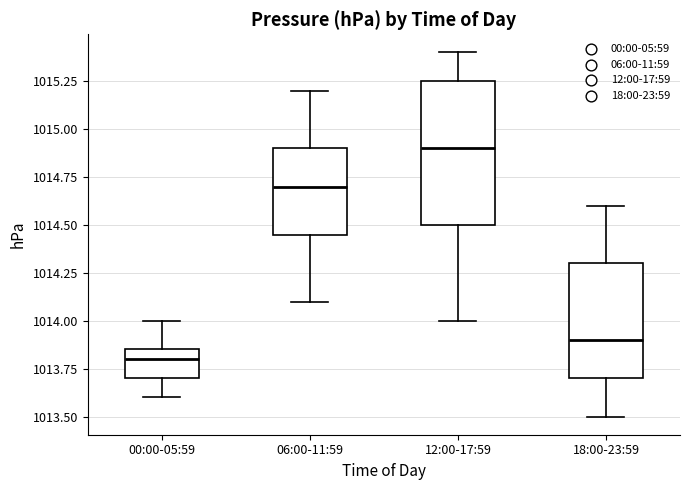

Reading left to right, read every box against the y-axis: the position of its median line, the range the box covers, and the ends of its whiskers. The values are not printed on the chart, so give them approximately, as read against the axis.

00:00-05:59: median 1013.80, box 1013.70 to 1013.85, whiskers 1013.60 to 1014.00
06:00-11:59: median 1014.70, box 1014.45 to 1014.90, whiskers 1014.10 to 1015.20
12:00-17:59: median 1014.90, box 1014.50 to 1015.25, whiskers 1014.00 to 1015.40
18:00-23:59: median 1013.90, box 1013.70 to 1014.30, whiskers 1013.50 to 1014.60